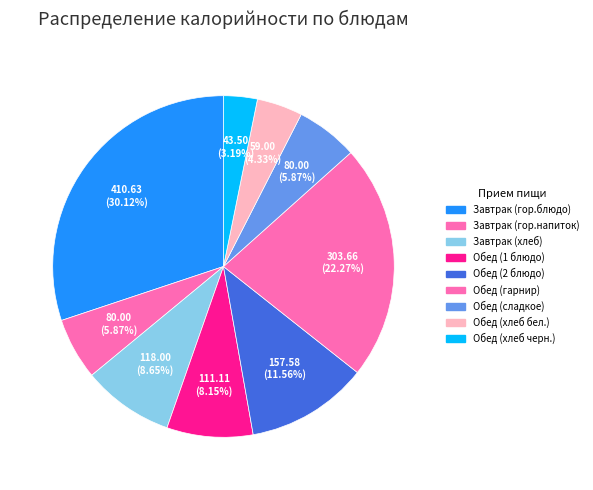

What is the largest slice in the pie chart?

Завтрак (гор.блюдо)